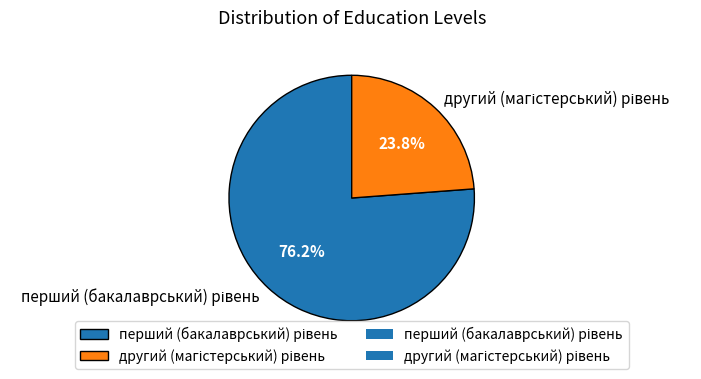

Is there a majority slice in this chart?

Yes